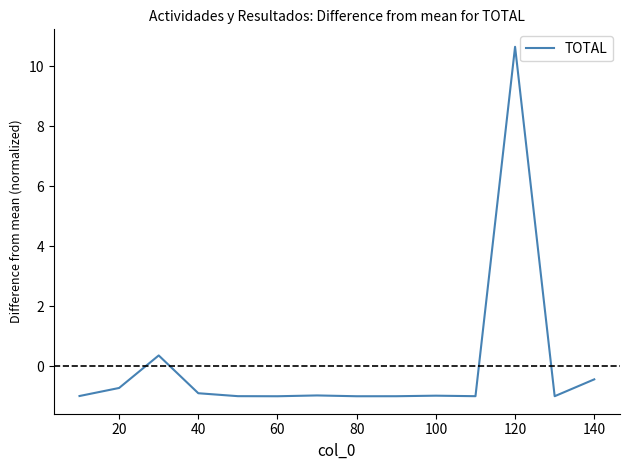

Reading left to right, what are all the values shown in this chart?

-1.0	-0.7	0.4	-0.9	-1.0	-1.0	-1.0	-1.0	-1.0	-1.0	-1.0	10.6	-1.0	-0.4